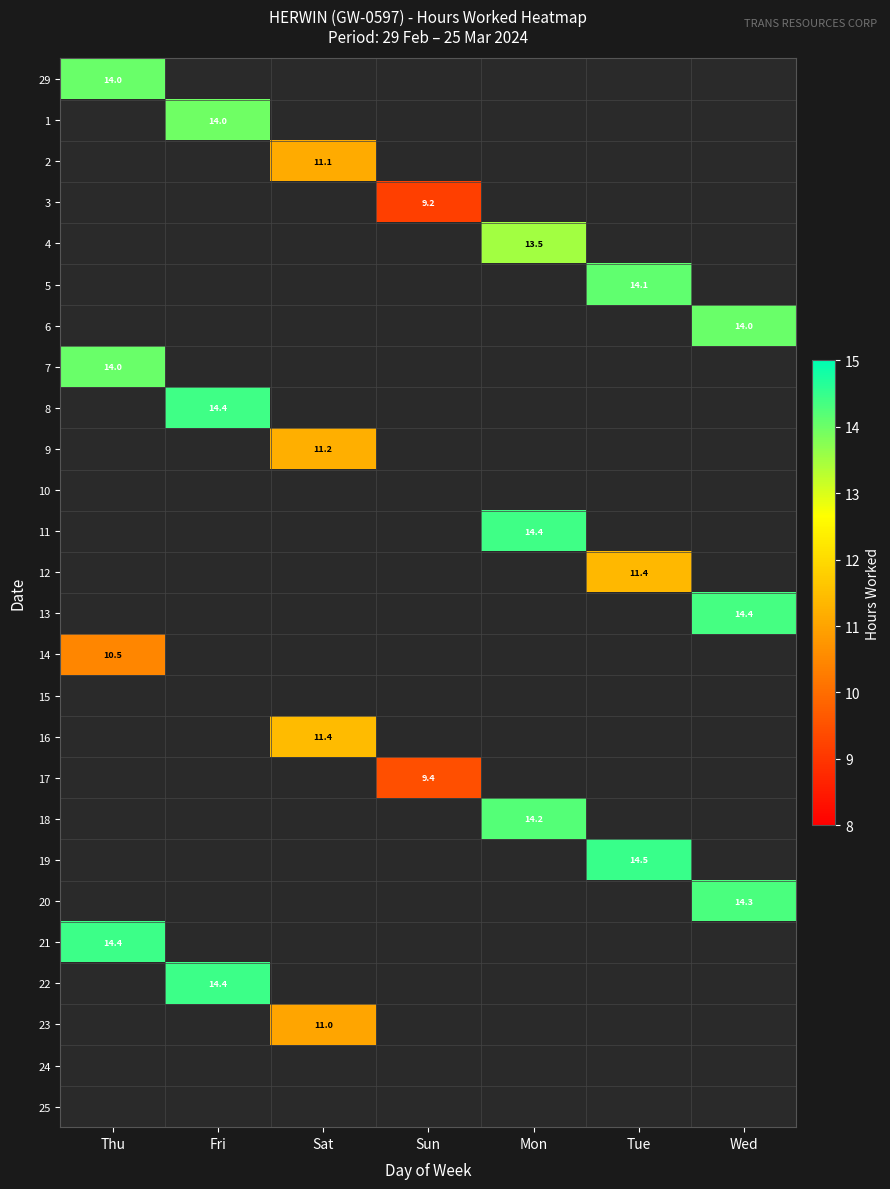

Is it true that 3 equals 9.2 at Sun?

True